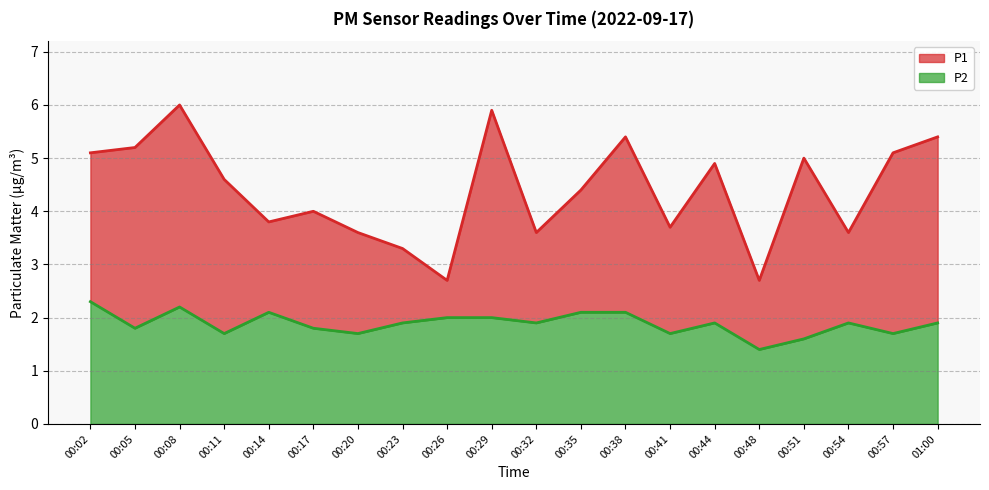

Is it true that P2 equals 0.7 at 00:02?

False